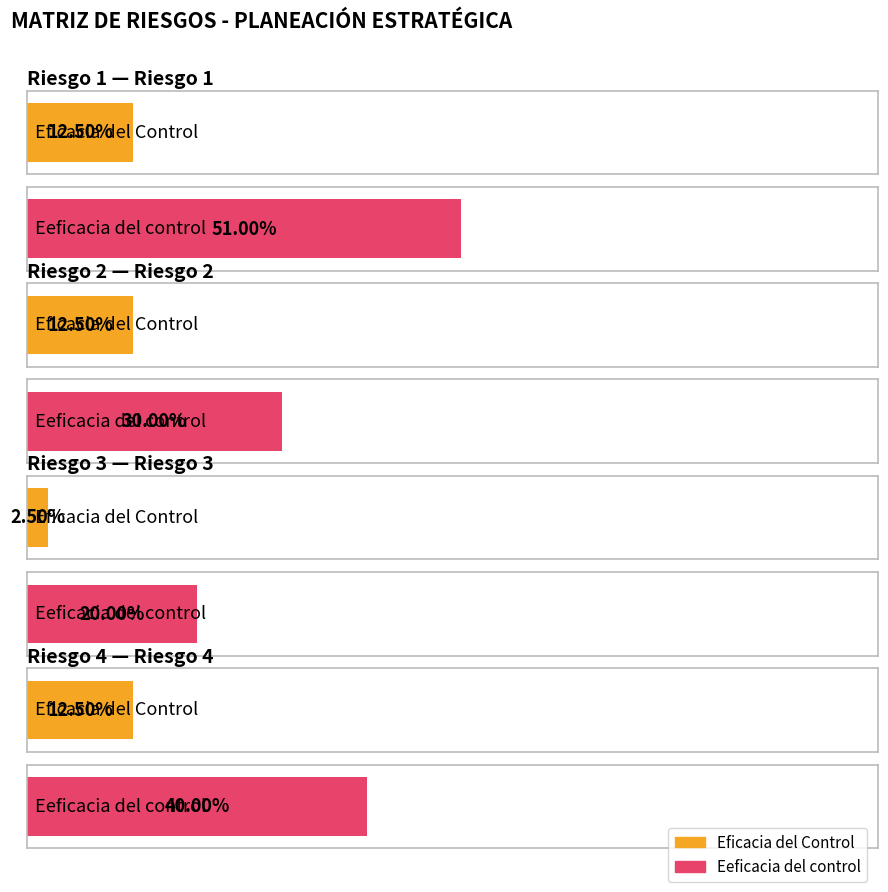

What is the difference between the maximum and minimum values in the Eeficacia del control series?

0.3